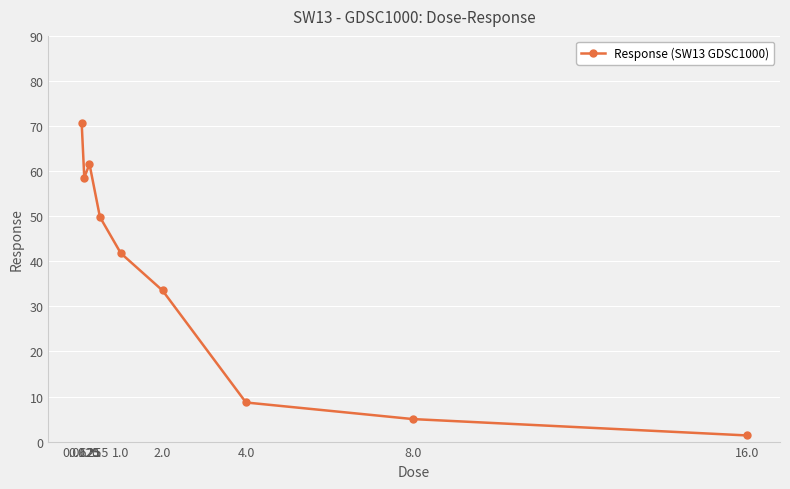

List the labels in order of value, largest first.

0.0625, 0.25, 0.125, 0.5, 1.0, 2.0, 4.0, 8.0, 16.0